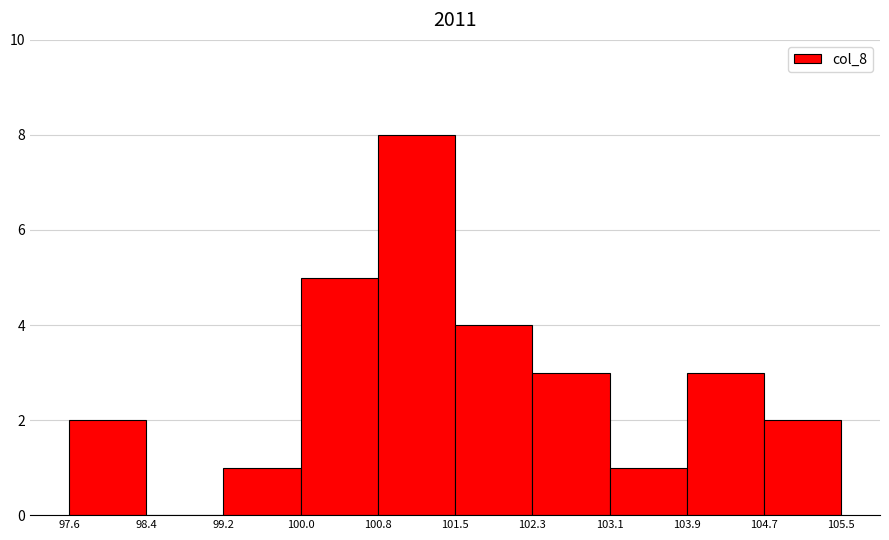

Reading left to right, list every bar in this chart as the range it spans on the x-axis followed by its height. The values are not printed on the chart, so give them approximately, as read against the axis.

97.6 to 98.4: 2
98.4 to 99.2: 0
99.2 to 100.0: 1
100.0 to 100.8: 5
100.8 to 101.5: 8
101.5 to 102.3: 4
102.3 to 103.1: 3
103.1 to 103.9: 1
103.9 to 104.7: 3
104.7 to 105.5: 2